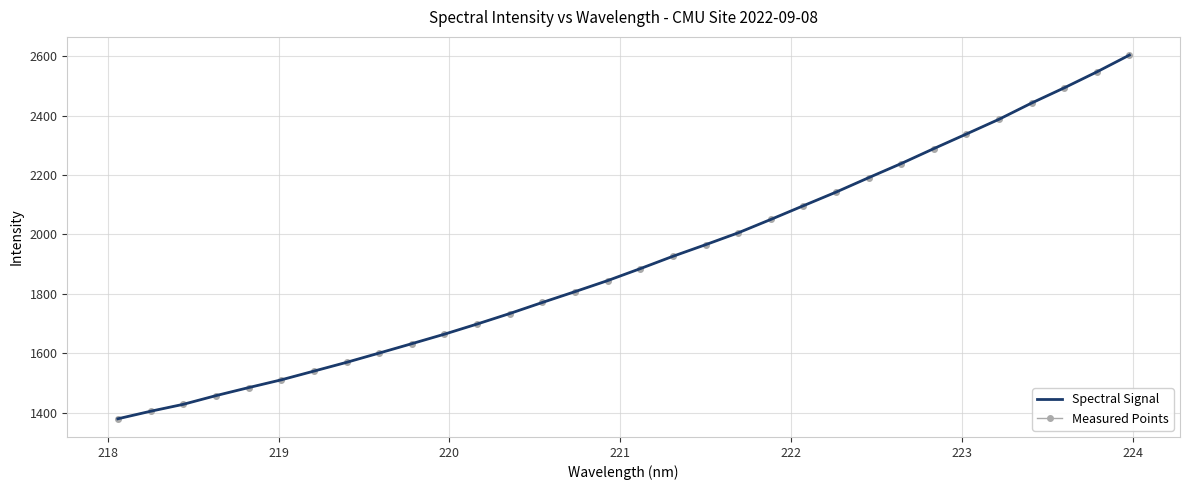

Reading left to right, list all the values displayed in this chart.

Spectral Signal: 1379.0	1404.3	1427.6	1456.9	1483.9	1510.1	1539.5	1569.0	1600.3	1631.9	1663.9	1698.0	1733.4	1770.8	1807.2	1844.4	1884.6	1926.2	1965.2	2005.1	2050.3	2096.4	2142.3	2190.8	2238.6	2288.8	2338.1	2387.6	2442.4	2493.5	2547.1	2603.8
Measured Points: 1379.0	1404.3	1427.6	1456.9	1483.9	1510.1	1539.5	1569.0	1600.3	1631.9	1663.9	1698.0	1733.4	1770.8	1807.2	1844.4	1884.6	1926.2	1965.2	2005.1	2050.3	2096.4	2142.3	2190.8	2238.6	2288.8	2338.1	2387.6	2442.4	2493.5	2547.1	2603.8